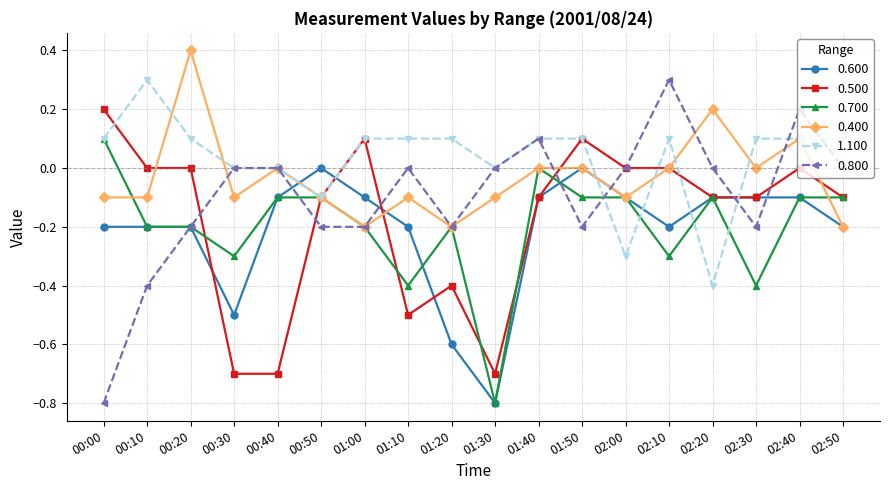

True or false: 0.500 has more than 1 interior local peaks.

True